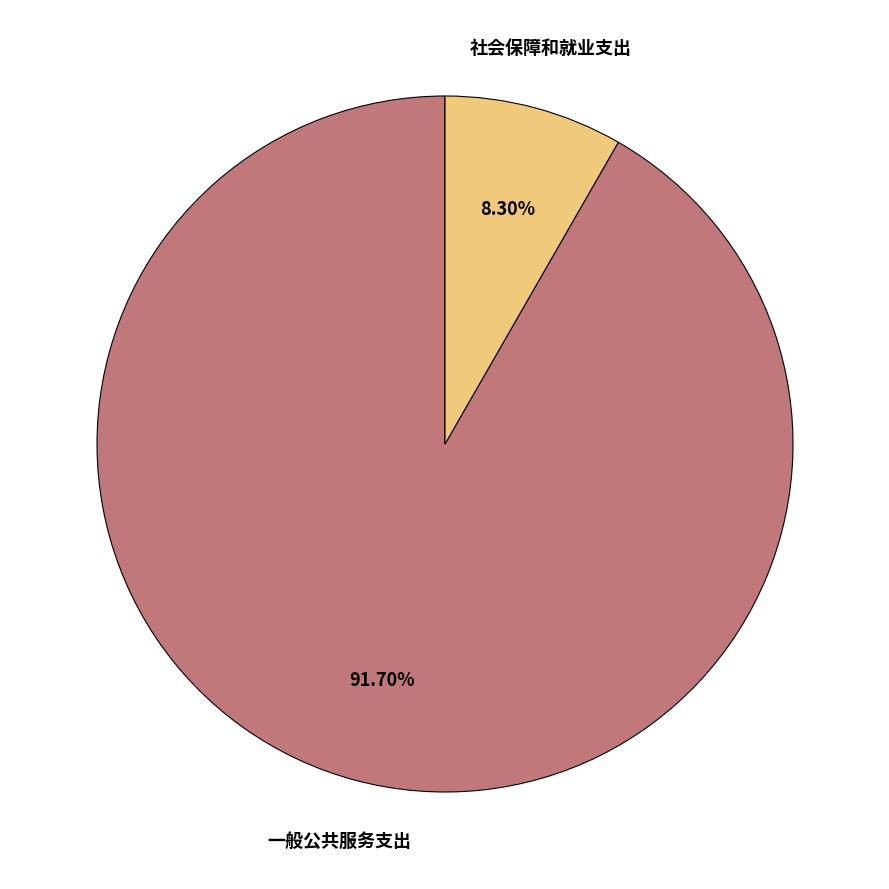

How many segments does this pie chart have?

2